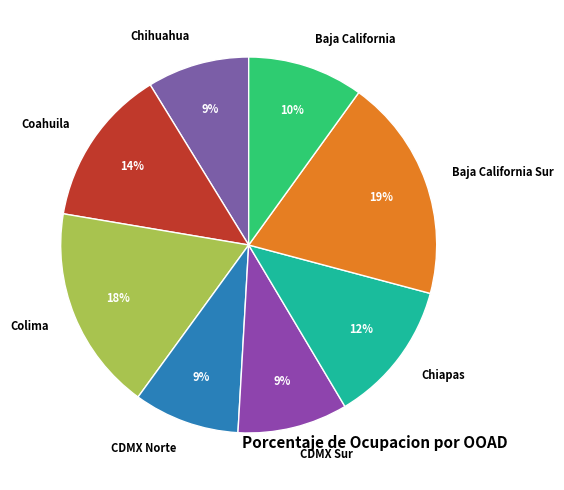

Which category has the biggest portion of the pie?

Baja California Sur